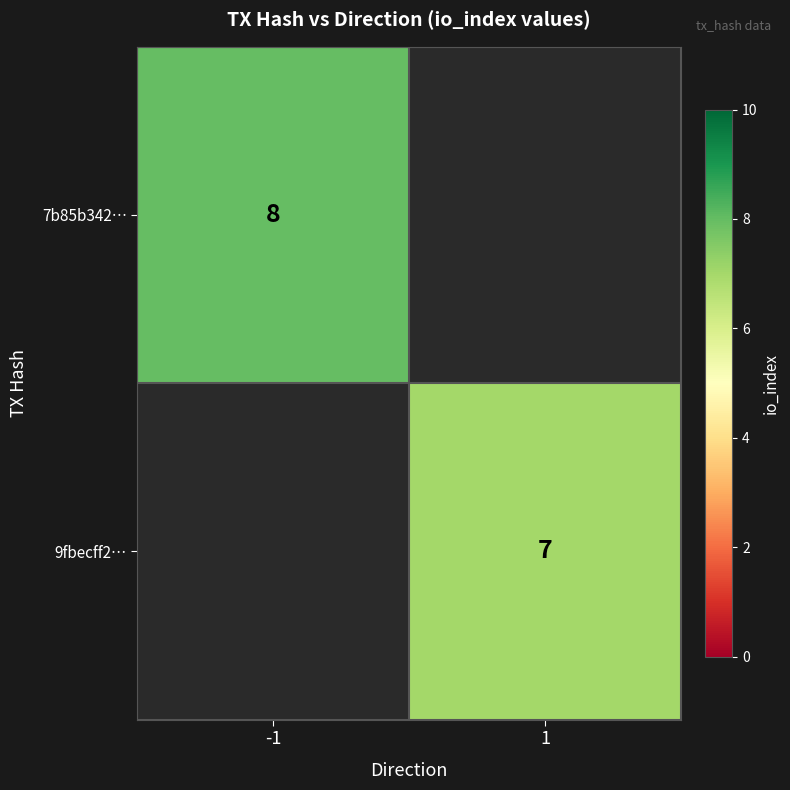

Is it true that 7b85b342… equals 14 at -1?

False